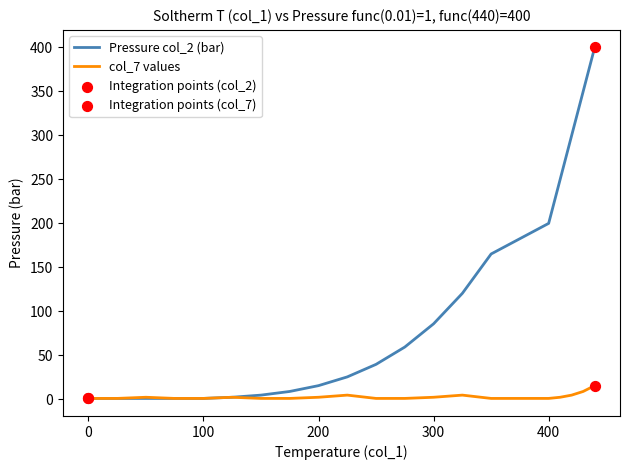

Which series has the widest spread of values?

Pressure col_2 (bar)